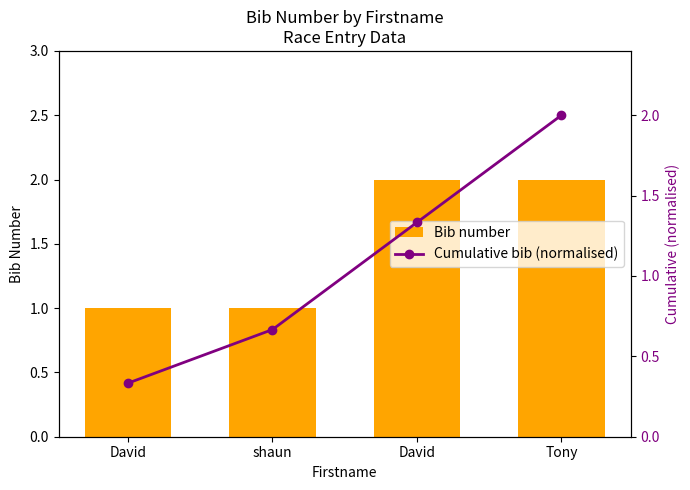

What is the sum of the Bib number values at David and David?

3.0